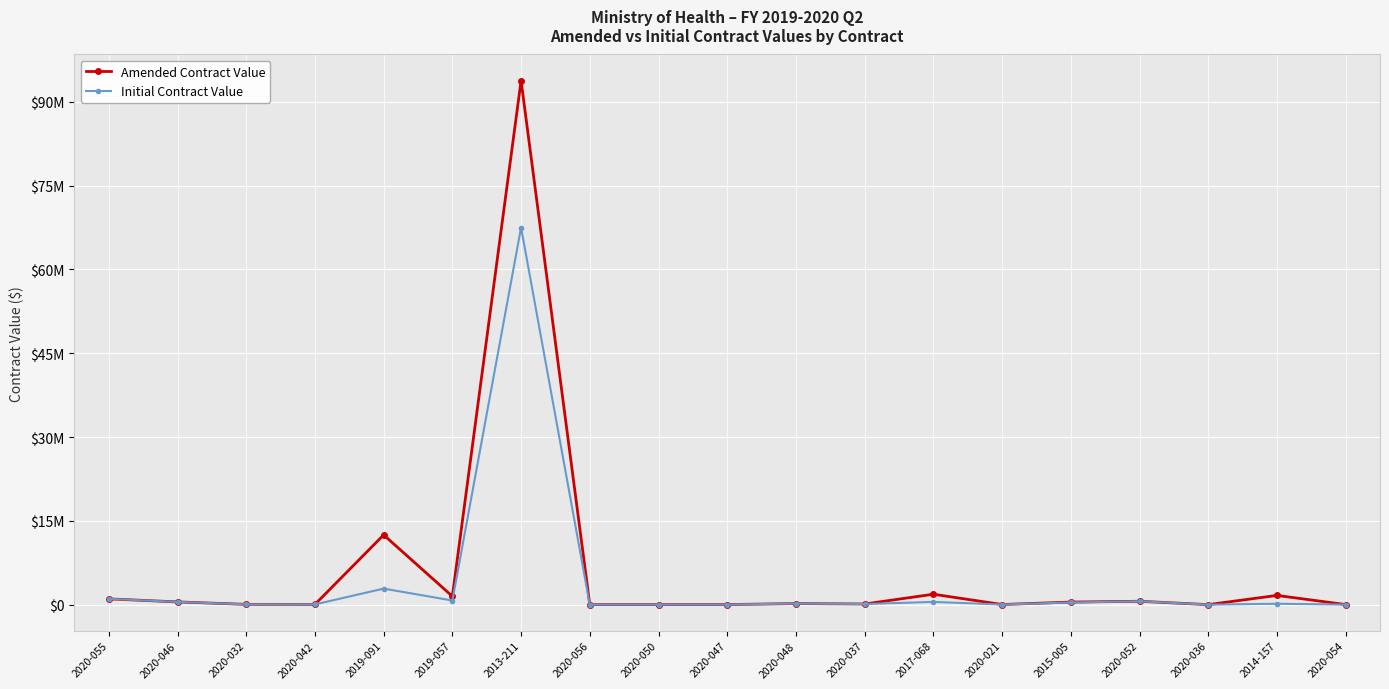

True or false: Initial Contract Value and Amended Contract Value cross at least once.

False